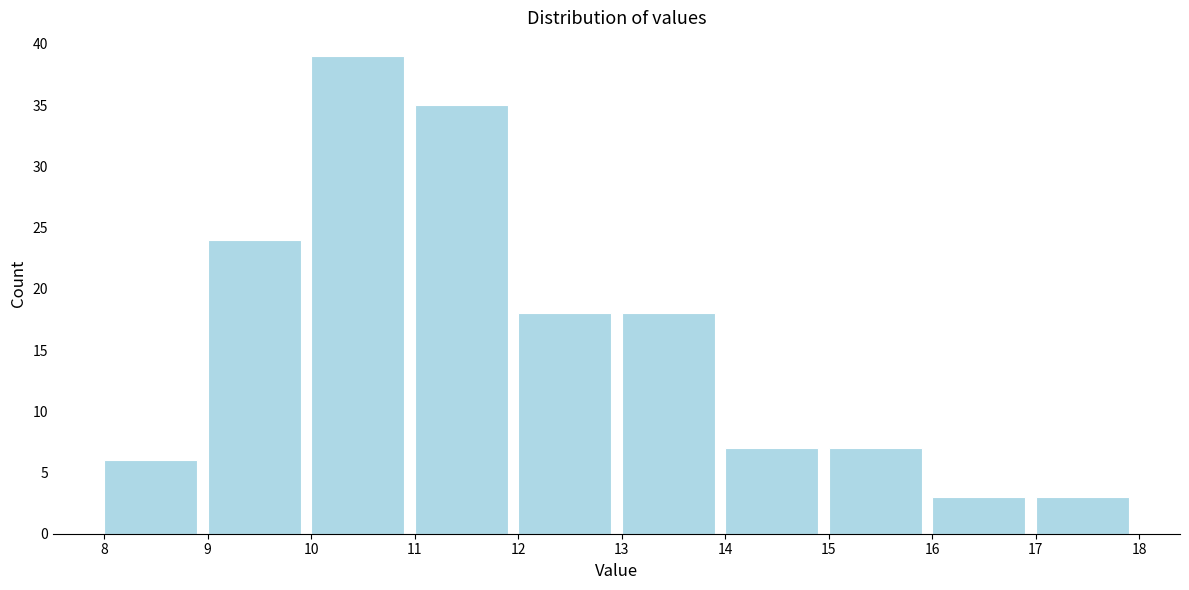

Reading left to right, transcribe this chart: for each bar, give the range it covers on the x-axis and its height. The values are not printed on the chart, so give them approximately, as read against the axis.

8 to 9: 6
9 to 10: 24
10 to 11: 39
11 to 12: 35
12 to 13: 18
13 to 14: 18
14 to 15: 7
15 to 16: 7
16 to 17: 3
17 to 18: 3